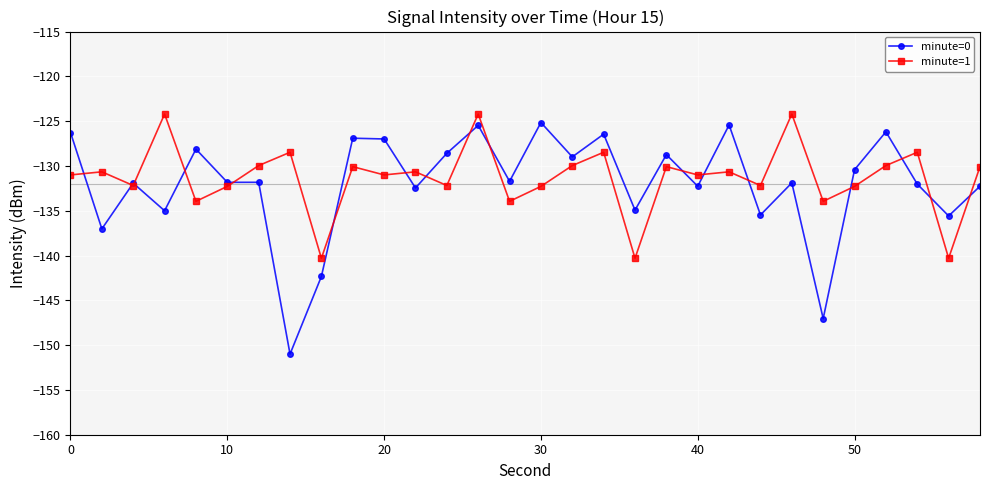

True or false: minute=0 has more than 0 points higher than both neighbors.

True